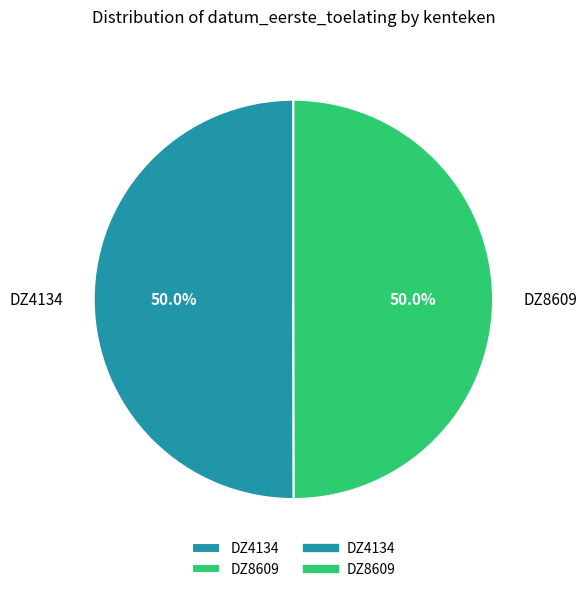

The DZ4134 slice represents 50% of the pie. True or false?

True